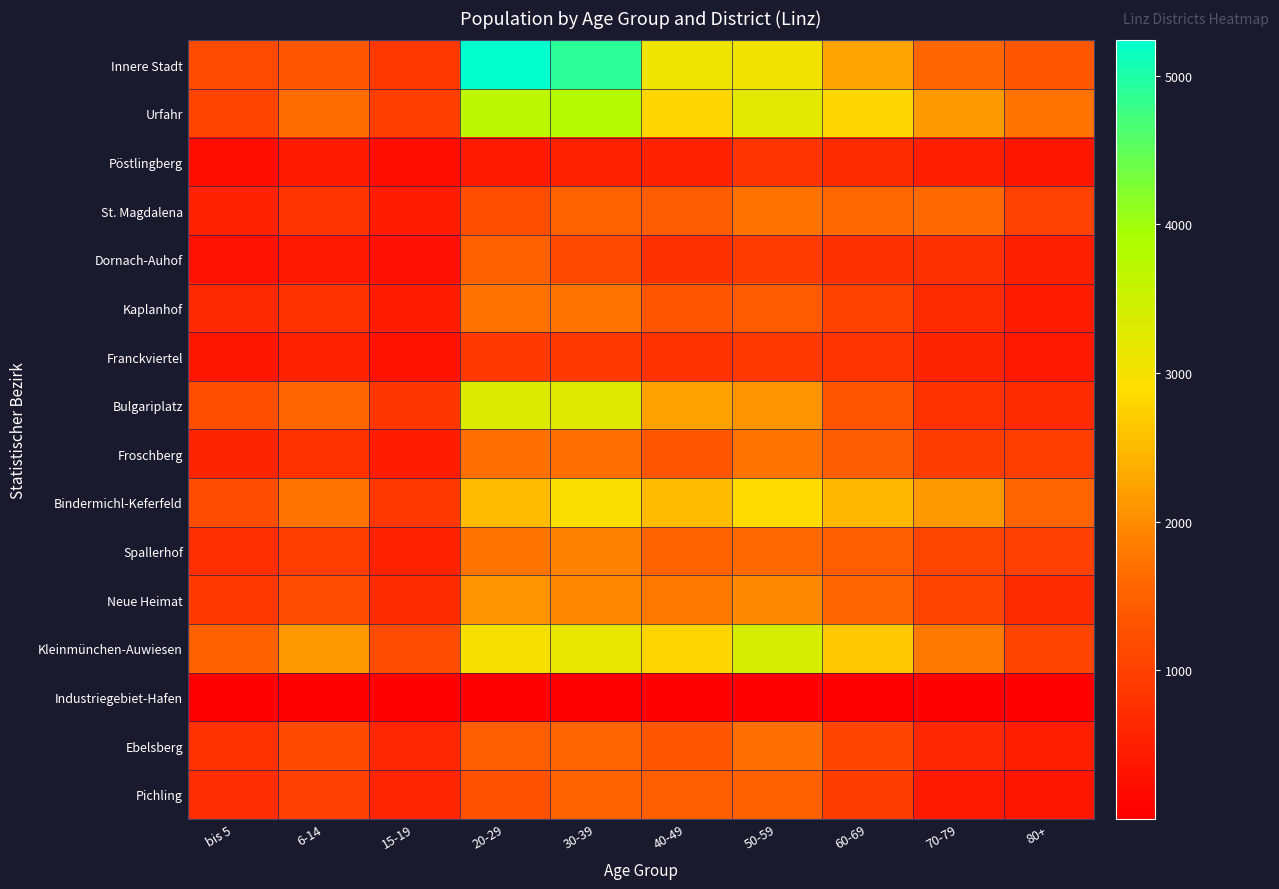

Rank the series at 40-49 from highest to lowest value.

Innere Stadt, Urfahr, Kleinmünchen-Auwiesen, Bindermichl-Keferfeld, Bulgariplatz, Neue Heimat, Spallerhof, Pichling, St. Magdalena, Ebelsberg, Froschberg, Kaplanhof, Franckviertel, Dornach-Auhof, Pöstlingberg, Industriegebiet-Hafen